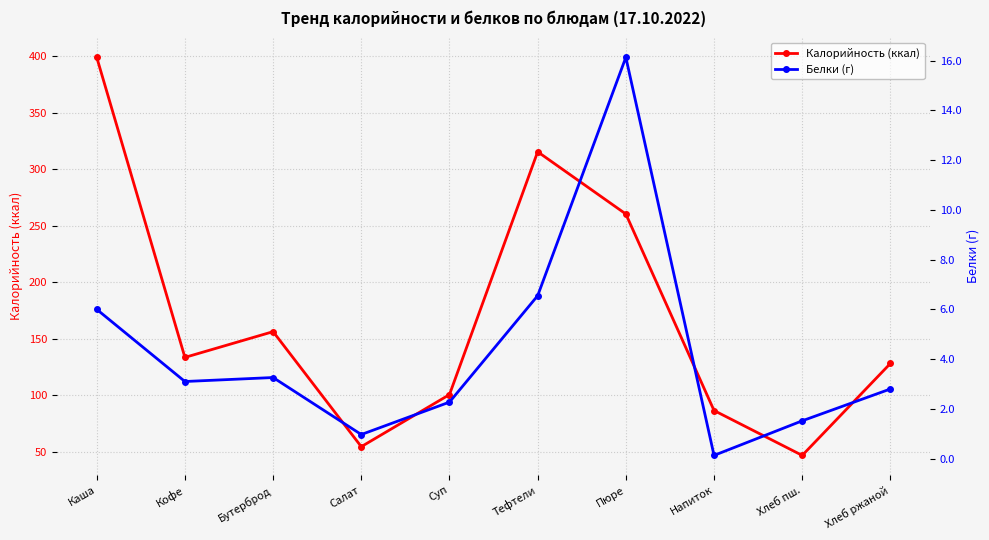

How many lines are shown in the chart?

2